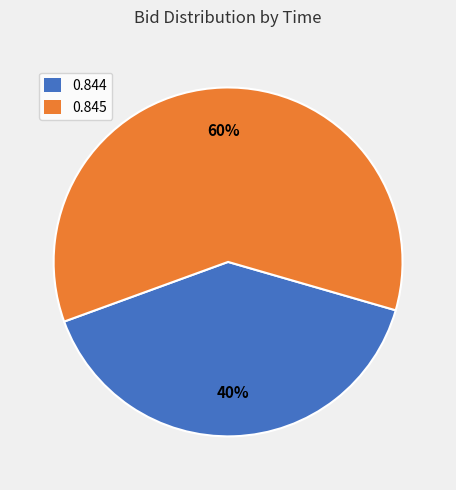

Rank the categories by value from highest to lowest.

0.845, 0.844